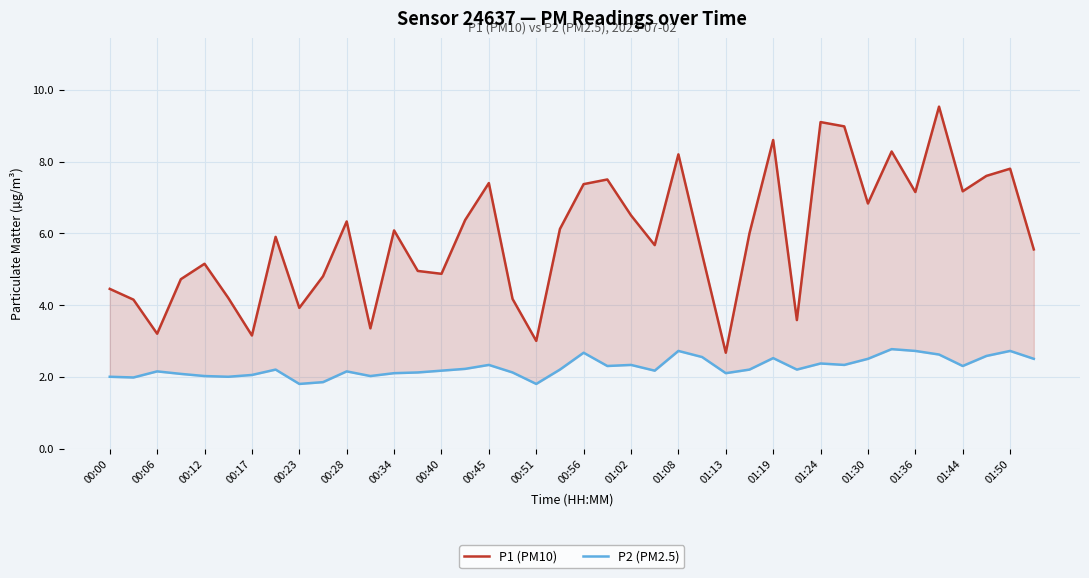

What is the sum of all P1 (PM10) values?

235.8